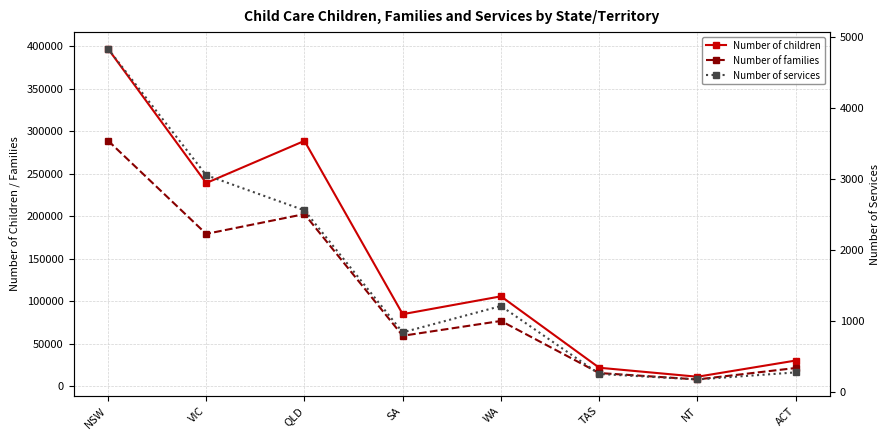

Reading left to right, transcribe all the data shown in this chart.

Number of children: NSW=397130	VIC=239000	QLD=288620	SA=84700	WA=105700	TAS=21680	NT=11100	ACT=30150
Number of families: NSW=288960	VIC=179170	QLD=202460	SA=59290	WA=76740	TAS=15450	NT=7920	ACT=21380
Number of services: NSW=4834	VIC=3054	QLD=2559	SA=842	WA=1213	TAS=257	NT=180	ACT=279